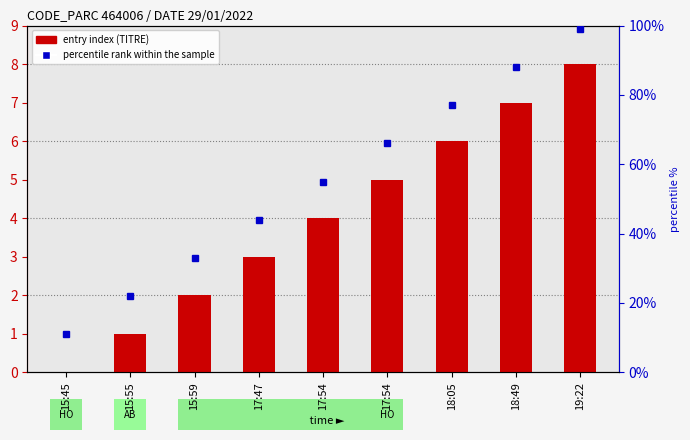

What are all the series names shown in the legend?

entry index (TITRE), percentile rank within the sample